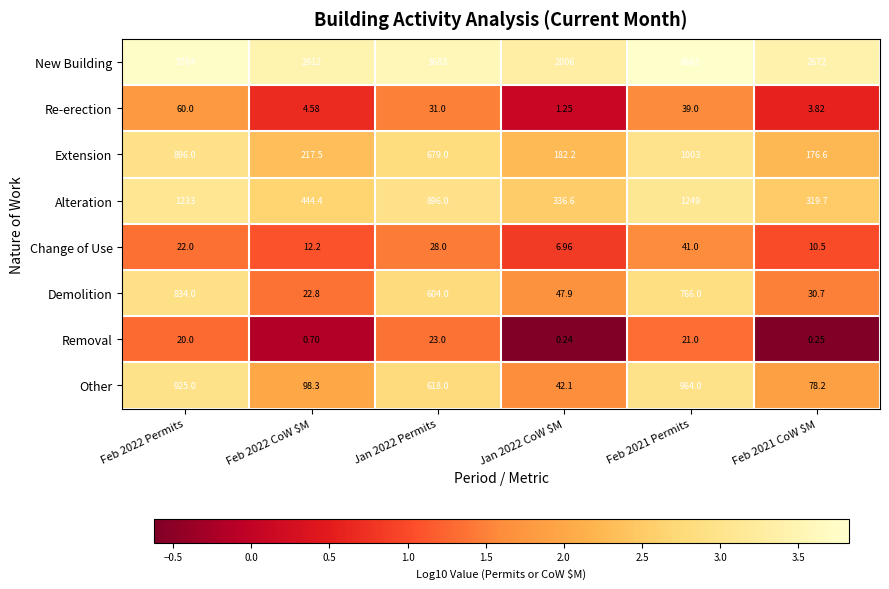

Which series has the largest total across all categories?

New Building